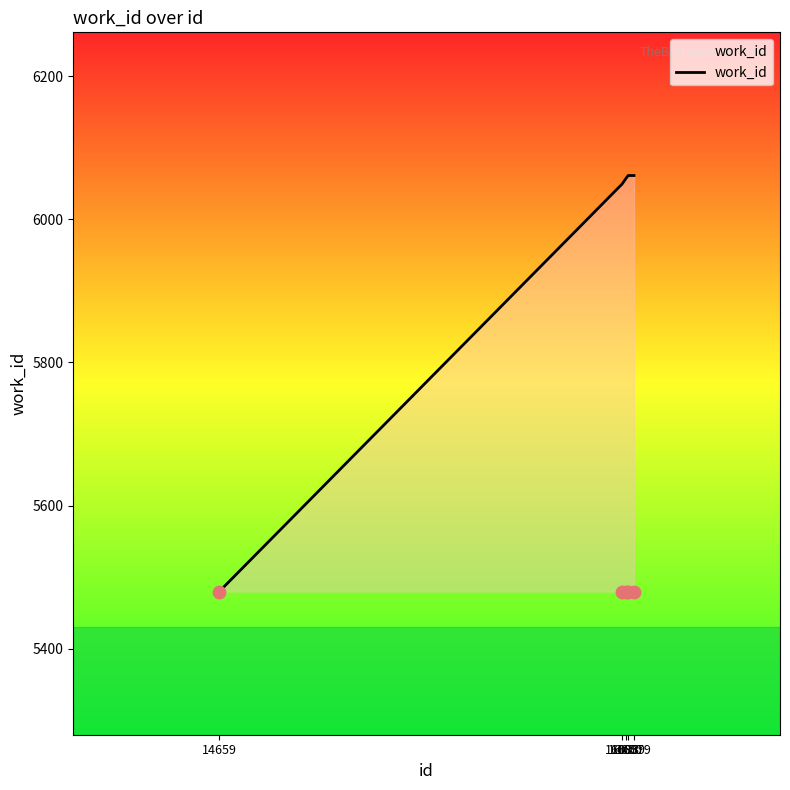

Which has a higher value, 16050 or 16038?

16050